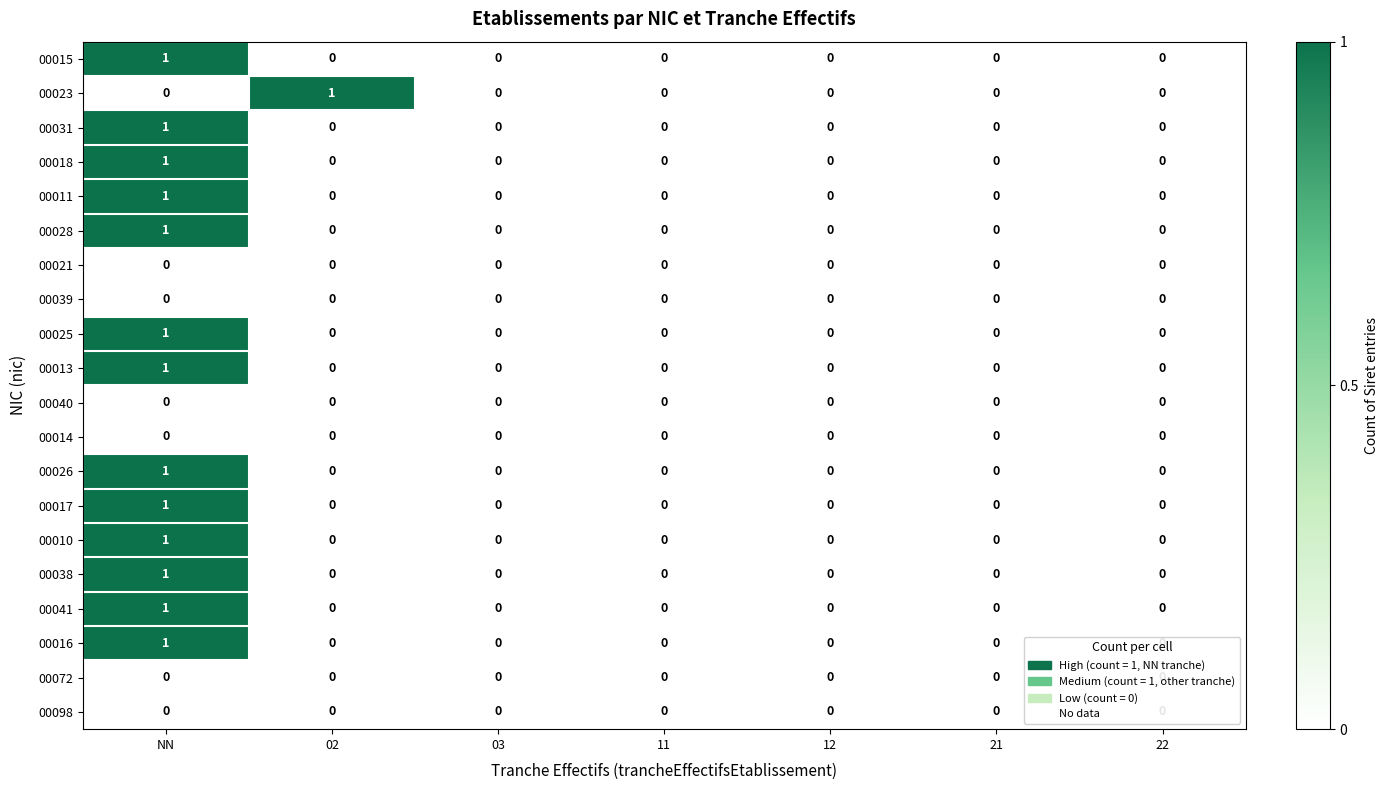

The 00040 series shows 0 at 22. True or false?

True